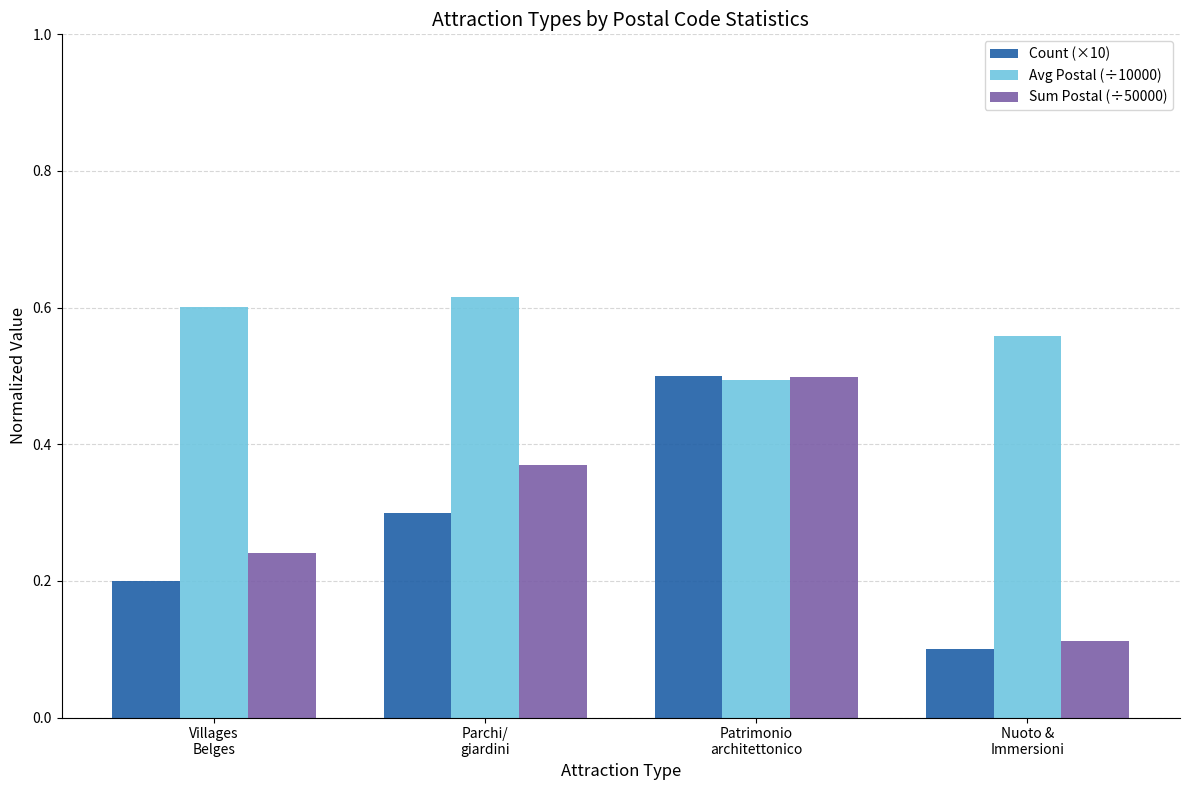

What are all the series names shown in the legend?

Count (×10), Avg Postal (÷10000), Sum Postal (÷50000)